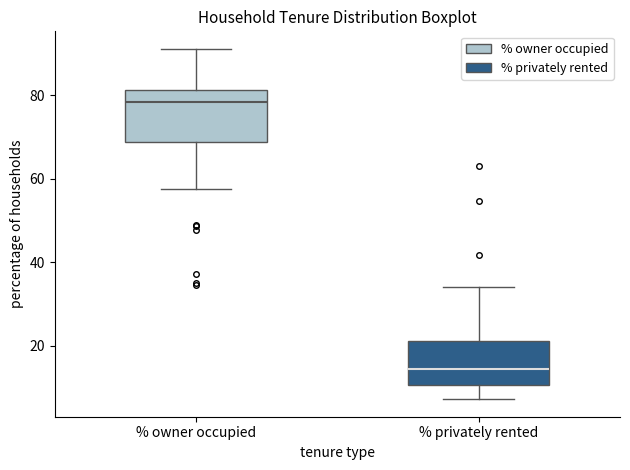

Comparing the boxes themselves (not the whiskers), which one is the tallest?

% owner occupied